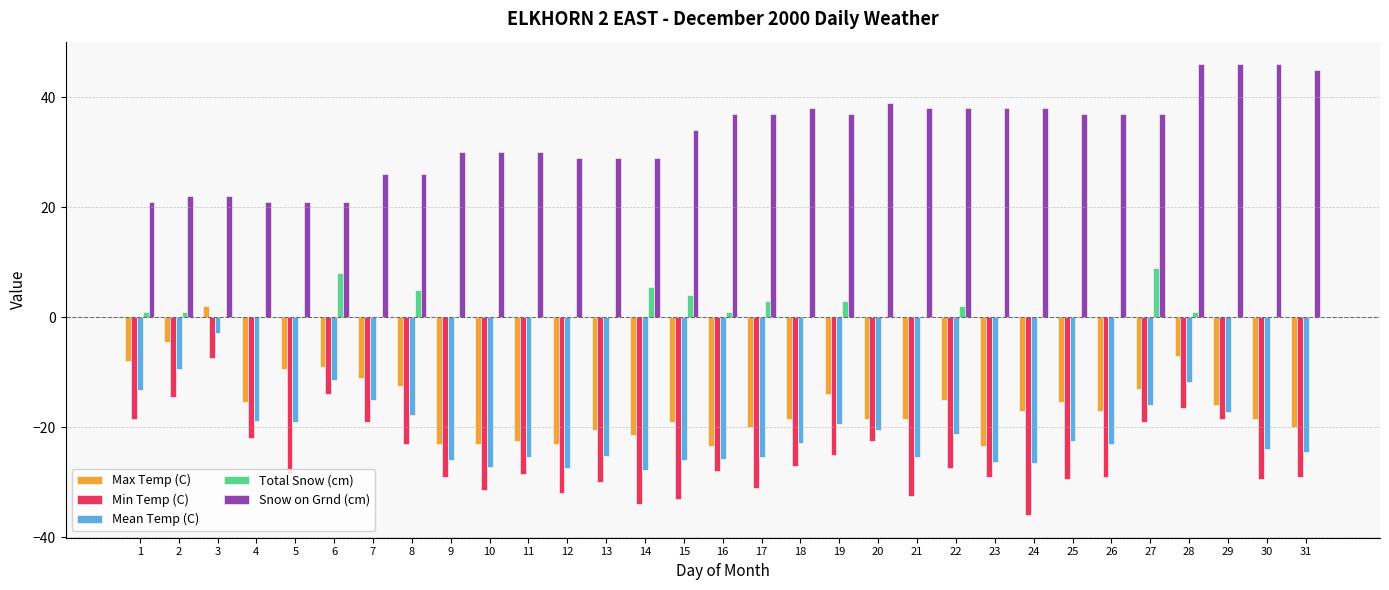

Which series has the largest range (max minus min)?

Min Temp (C)